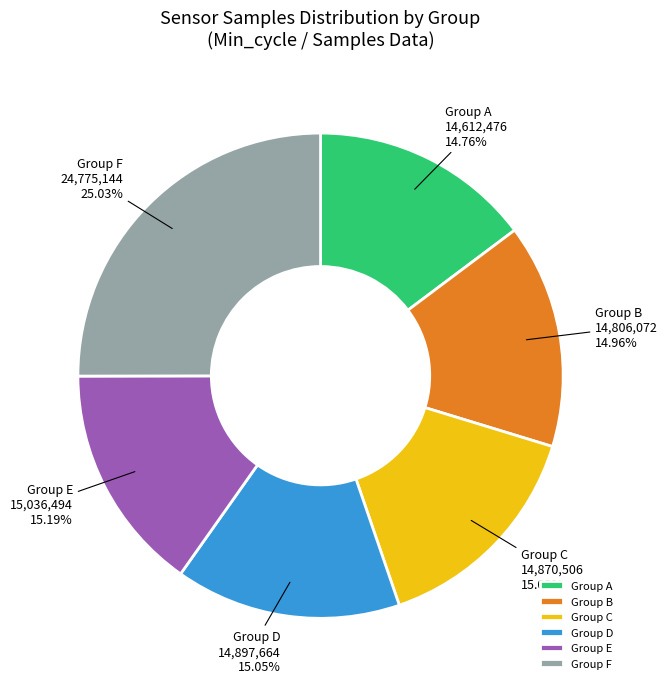

What is the largest slice in the pie chart?

Group F